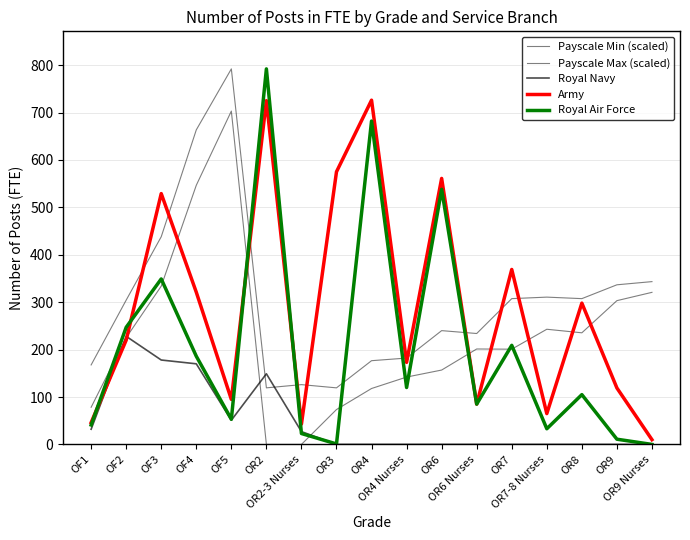

How many lines are shown in the chart?

5